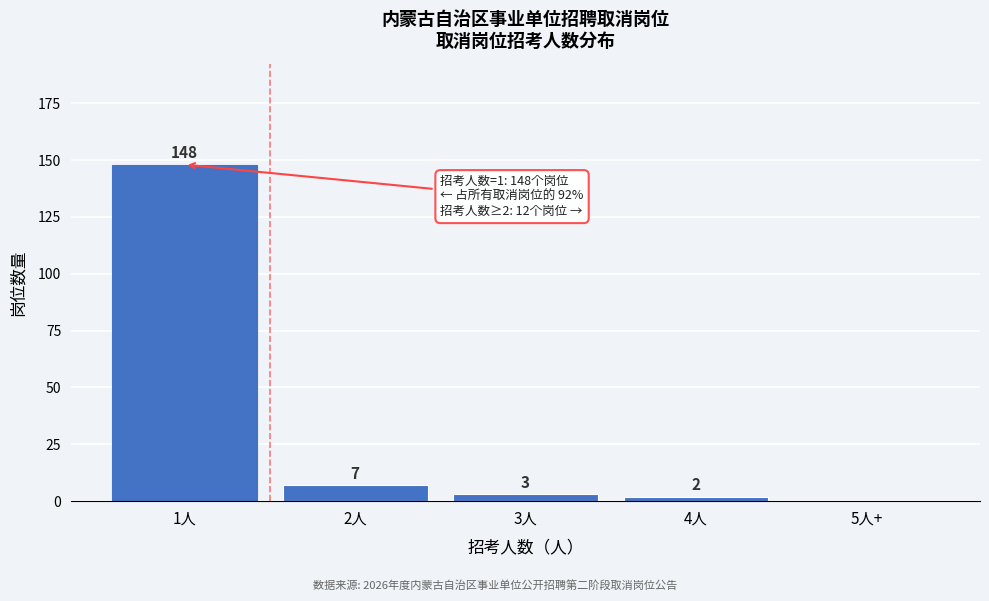

Reading left to right, what are all the values shown in this chart?

1人=148	2人=7	3人=3	4人=2	5人+=0